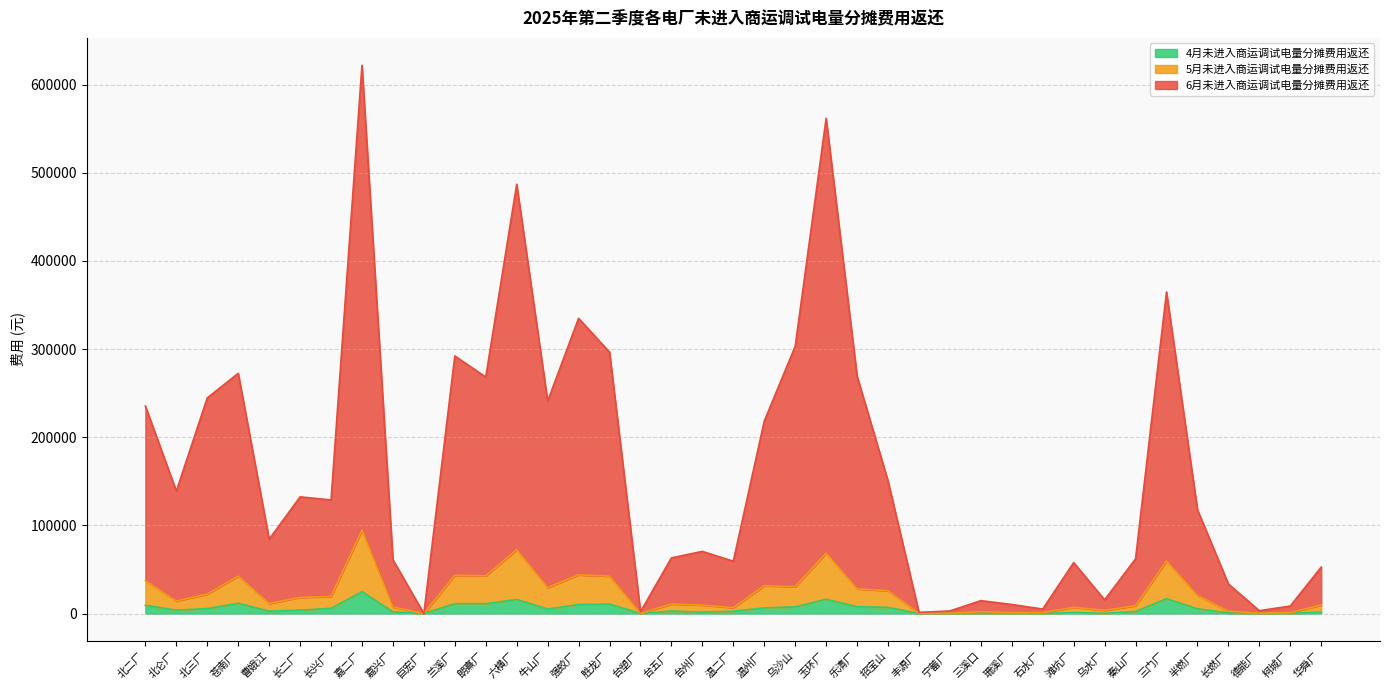

Which series changed the most between 石水厂 and 半燃厂?

6月未进入商运调试电量分摊费用返还